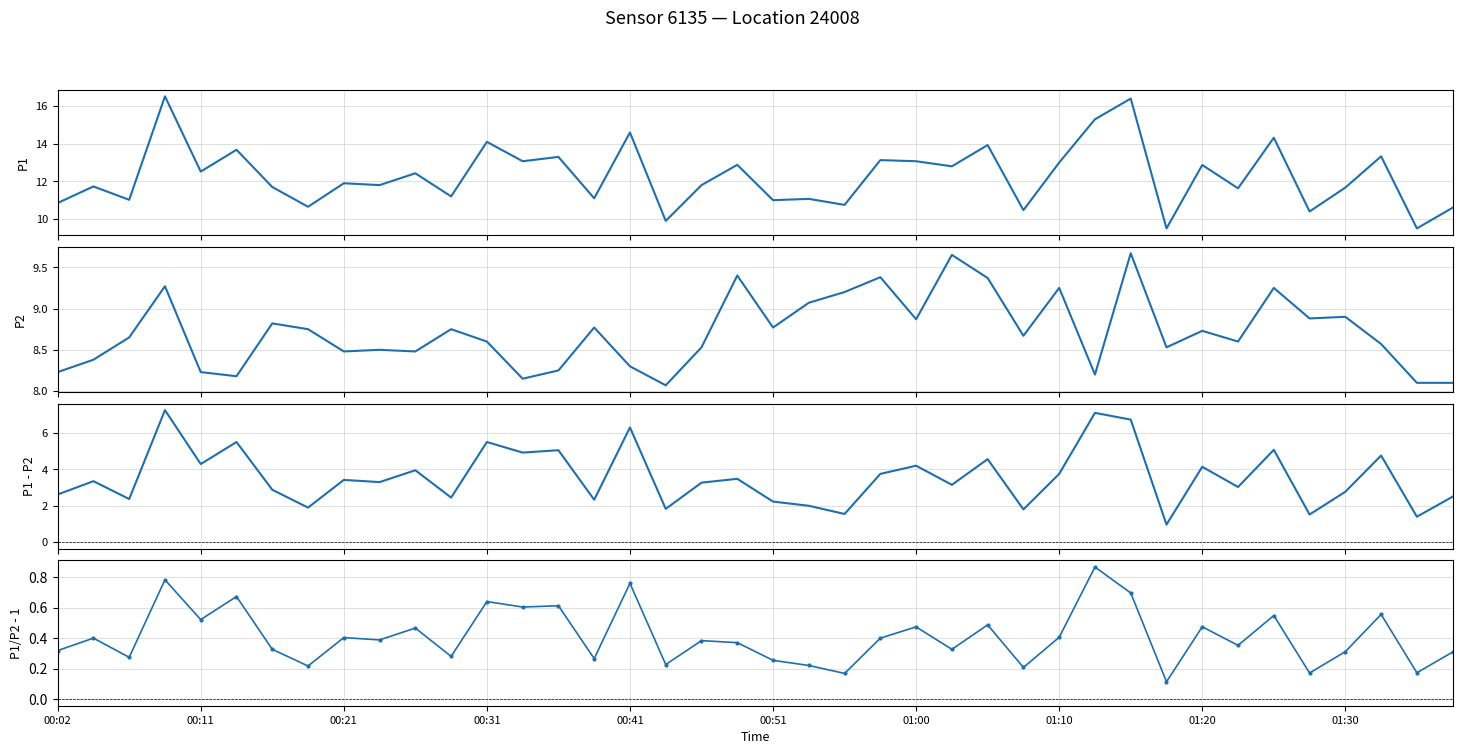

Does the chart have visible grid lines?

Yes